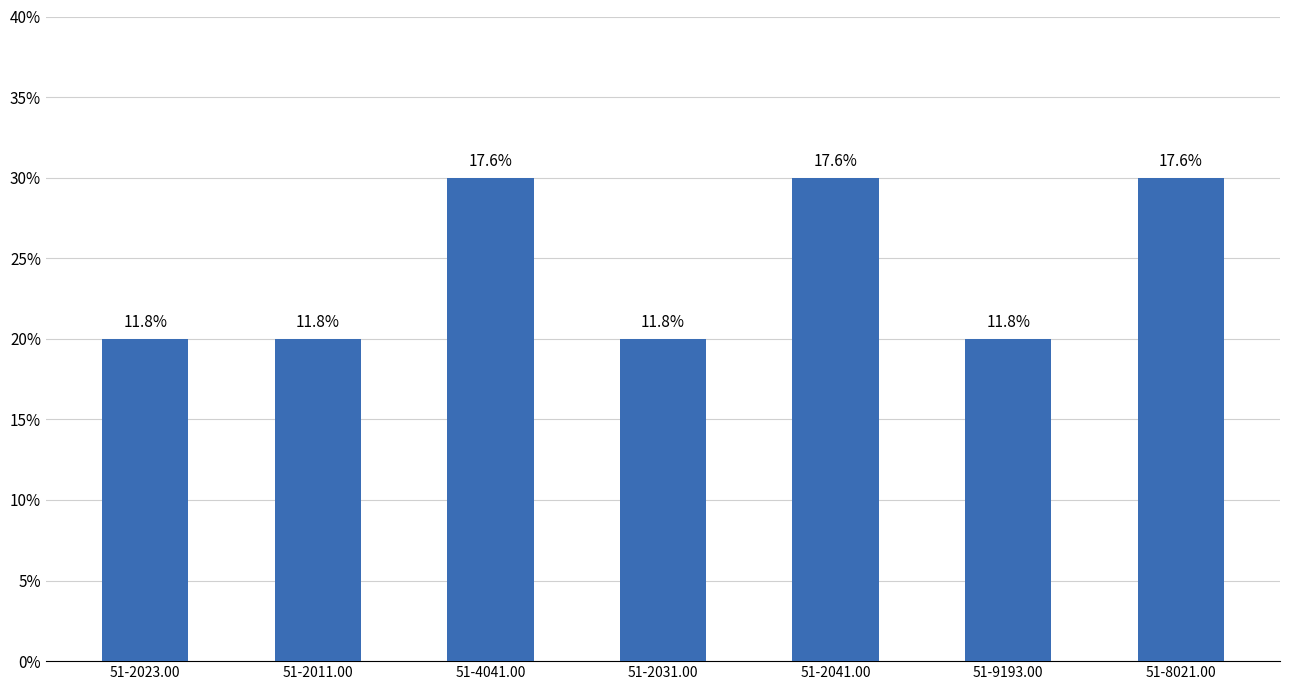

What is the value of the 6th bar from the left?

2